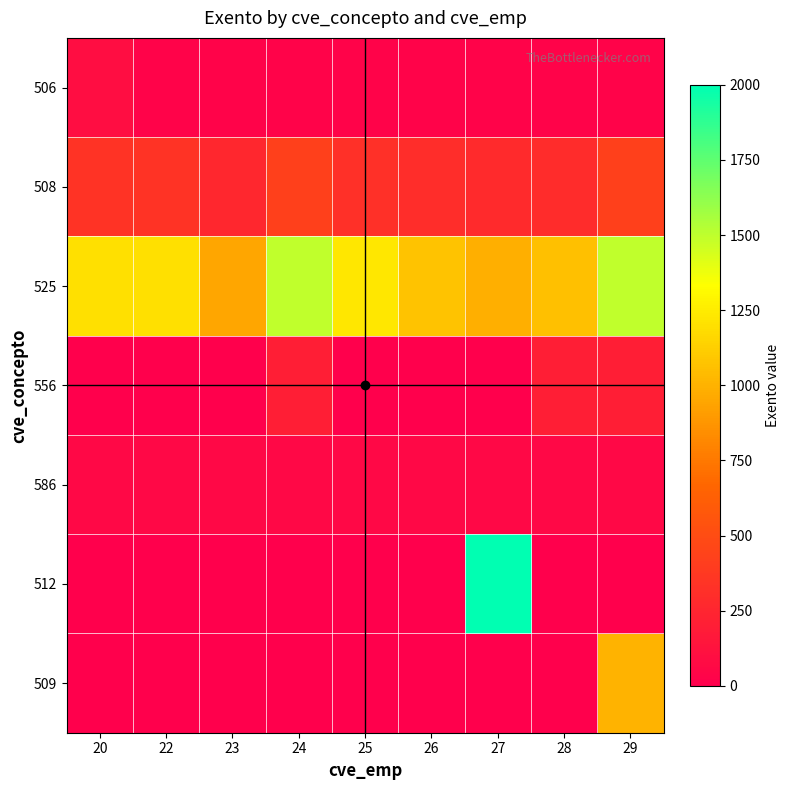

What is the difference between the highest and lowest values at 27?

2000.0